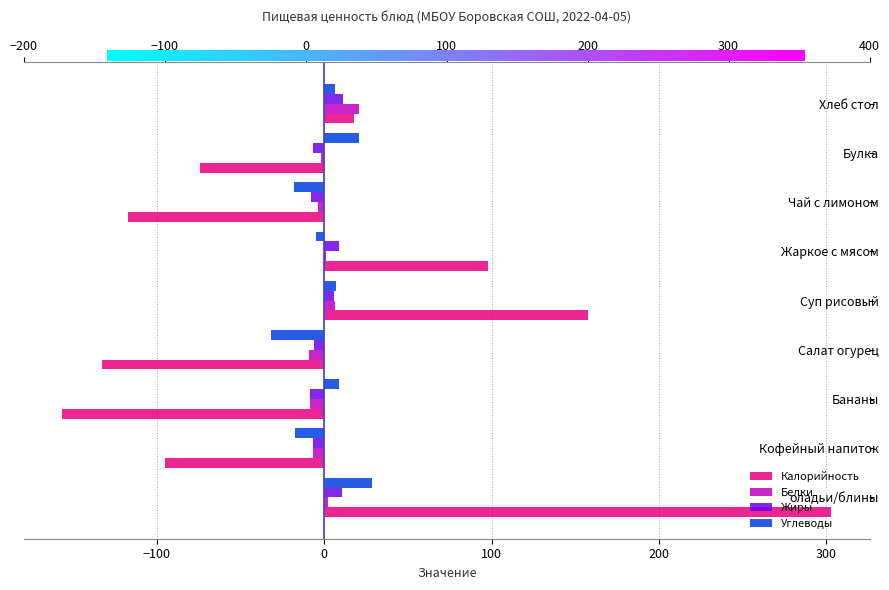

The value of Жиры at Хлеб стол is 11.0. True or false?

True